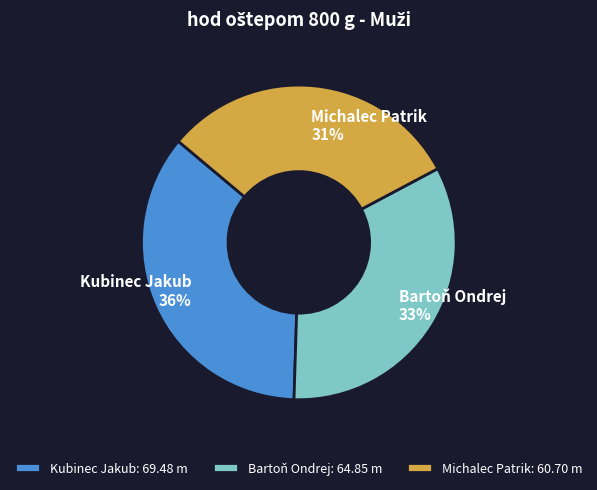

Which category has the biggest portion of the pie?

Kubinec Jakub